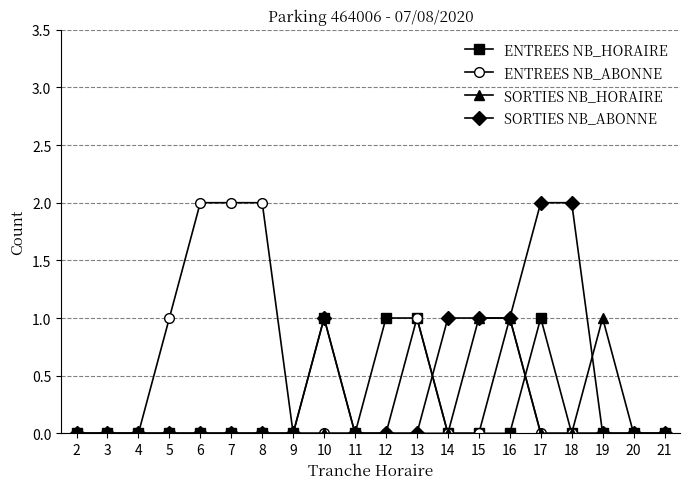

What is the value of the ENTREES NB_ABONNE point at the 4th from the left?

1